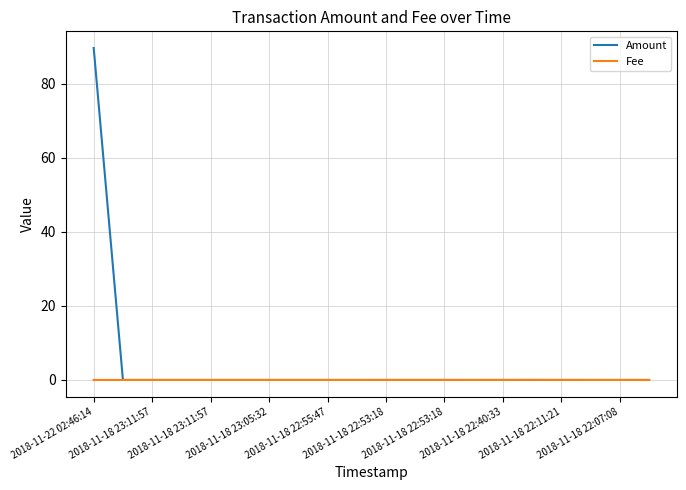

Which series has the largest range (max minus min)?

Amount